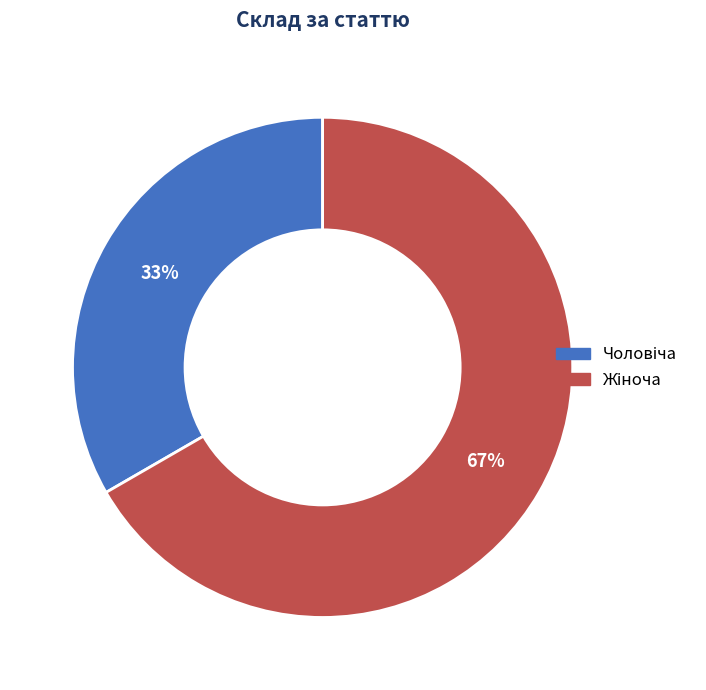

Does any single category account for the majority?

Yes